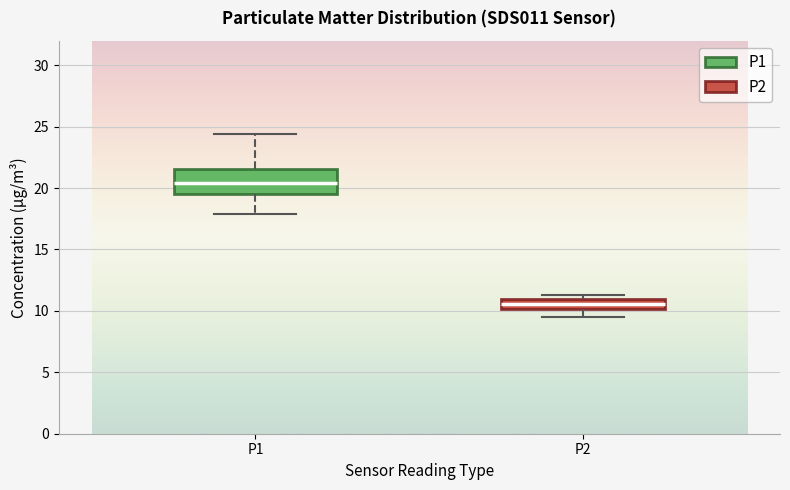

Reading left to right, transcribe this box plot: for each box, give where its median line is, the range the box spans, and where its two whiskers end, as read against the y-axis. The values are not printed on the chart, so give them approximately, as read against the axis.

P1: median 20.5, box 19.5 to 21.5, whiskers 18.0 to 24.5
P2: median 10.5, box 10.0 to 11.0, whiskers 9.5 to 11.5